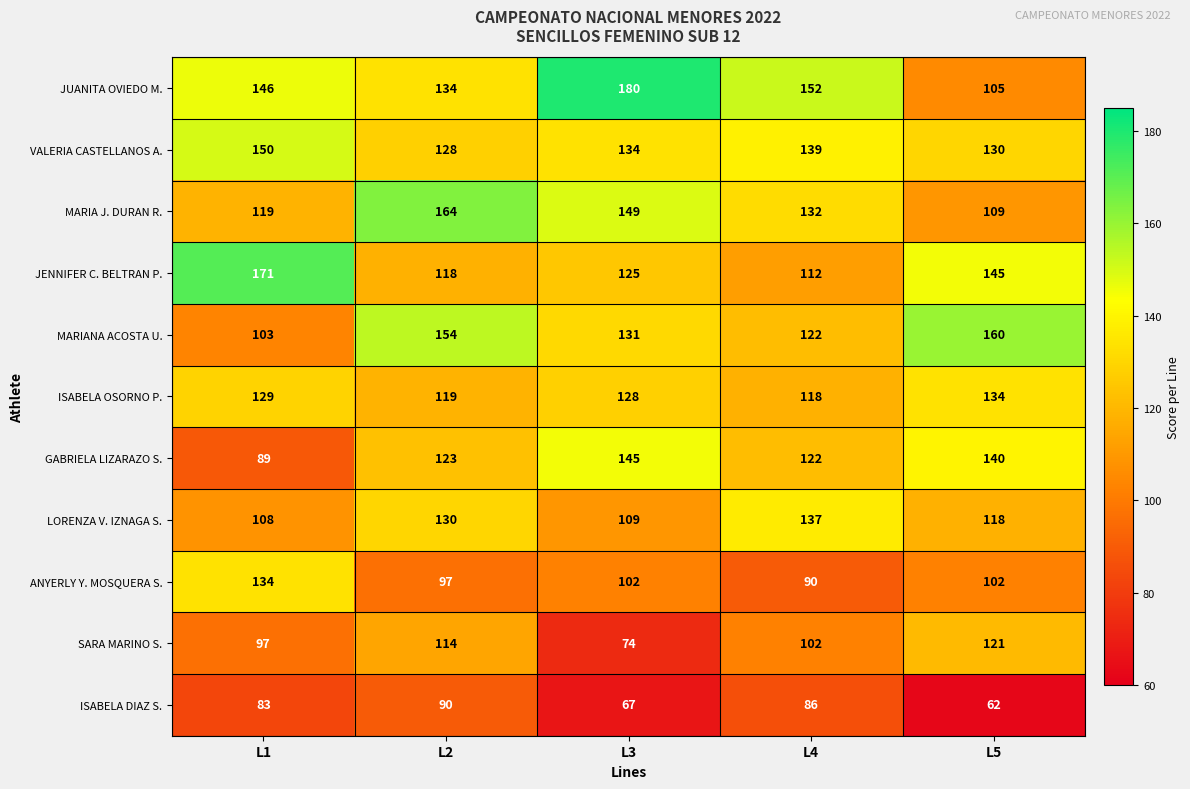

At L3, list the series in order from largest to smallest.

JUANITA OVIEDO M., MARIA J. DURAN R., GABRIELA LIZARAZO S., VALERIA CASTELLANOS A., MARIANA ACOSTA U., ISABELA OSORNO P., JENNIFER C. BELTRAN P., LORENZA V. IZNAGA S., ANYERLY Y. MOSQUERA S., SARA MARINO S., ISABELA DIAZ S.